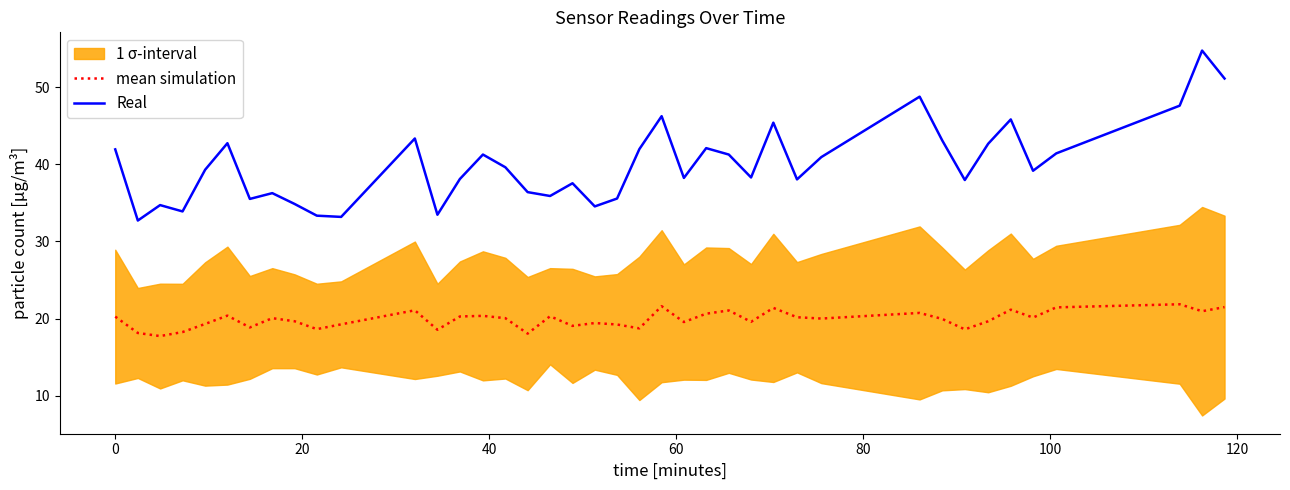

How many lines are shown in the chart?

2